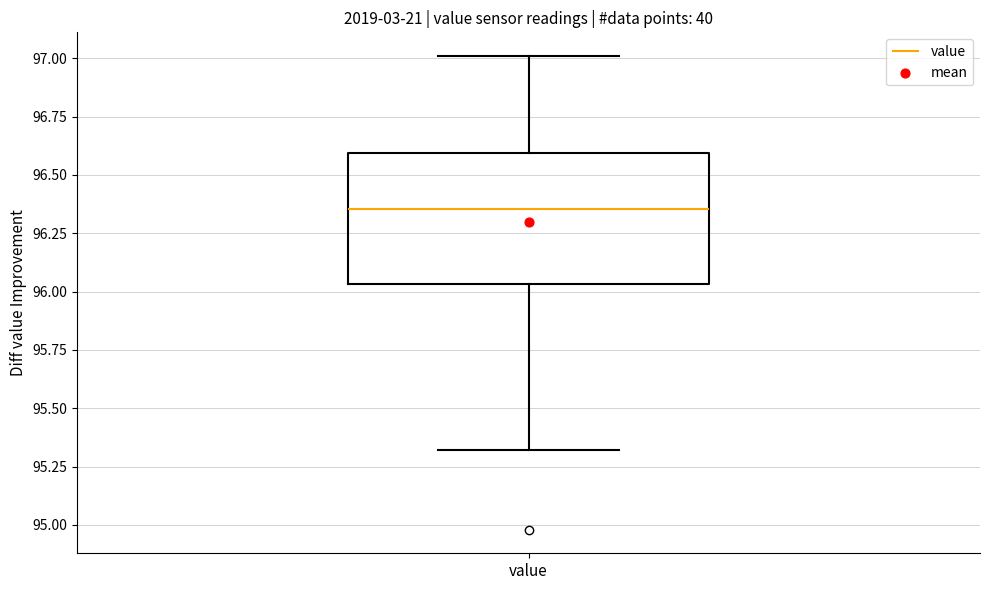

Read this box plot against the y-axis: the position of the median line, the range covered by the box, and the ends of both whiskers. The values are not printed on the chart, so give them approximately, as read against the axis.

median 96.35, box 96.05 to 96.60, whiskers 95.30 to 97.00